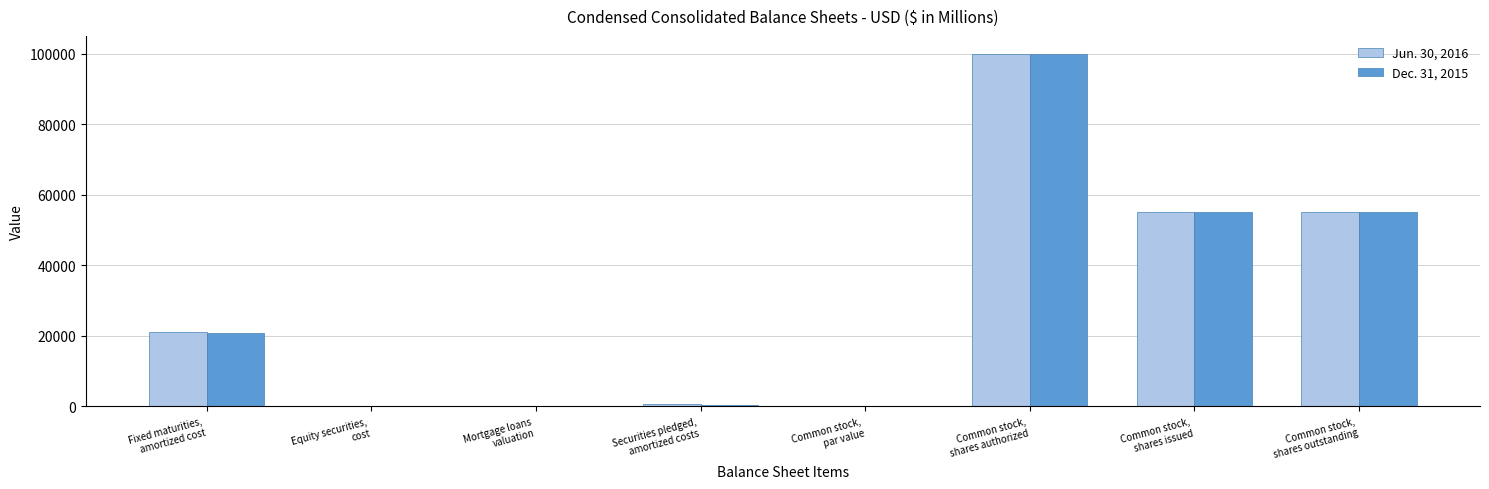

What is the sum of all Jun. 30, 2016 values?

231798.7